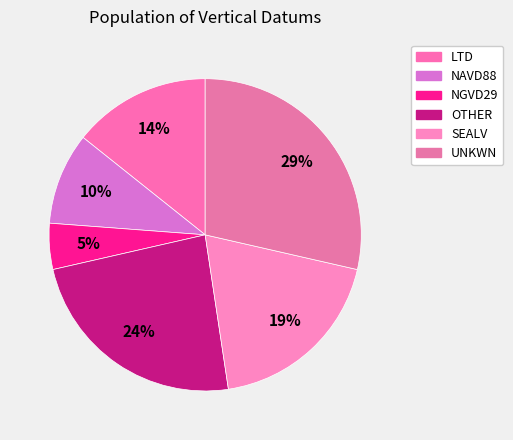

What percentage is the OTHER slice, to the nearest percent?

24%